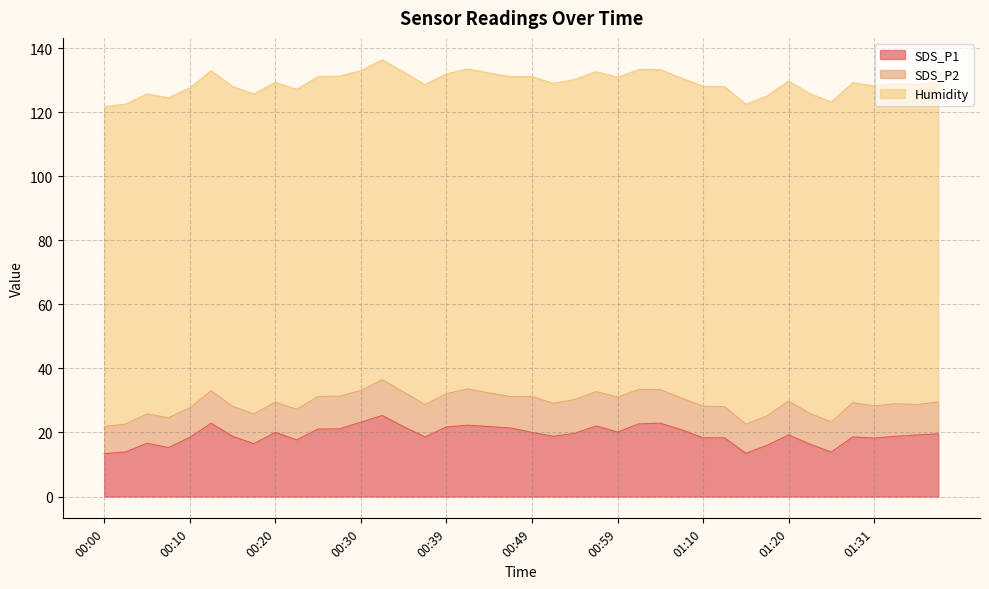

True or false: SDS_P1 and Humidity intersect in this chart.

False